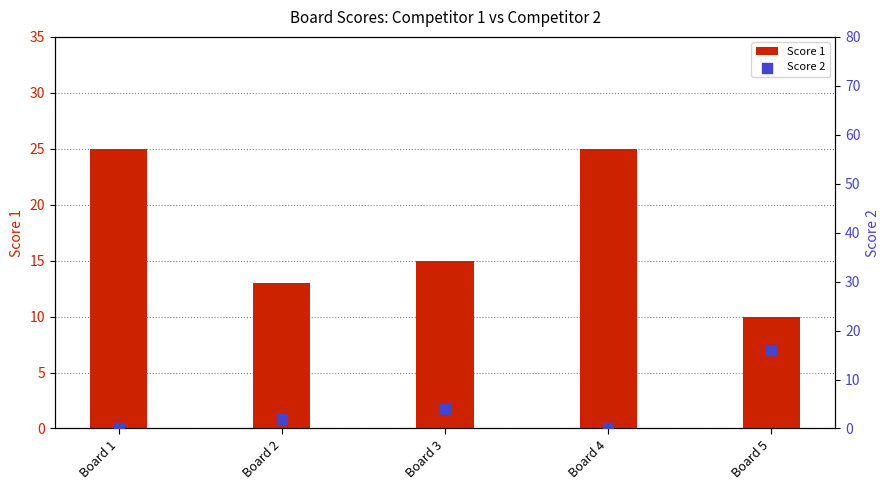

Is the value of Score 1 at Board 1 greater than the value of Score 2 at Board 1?

Yes